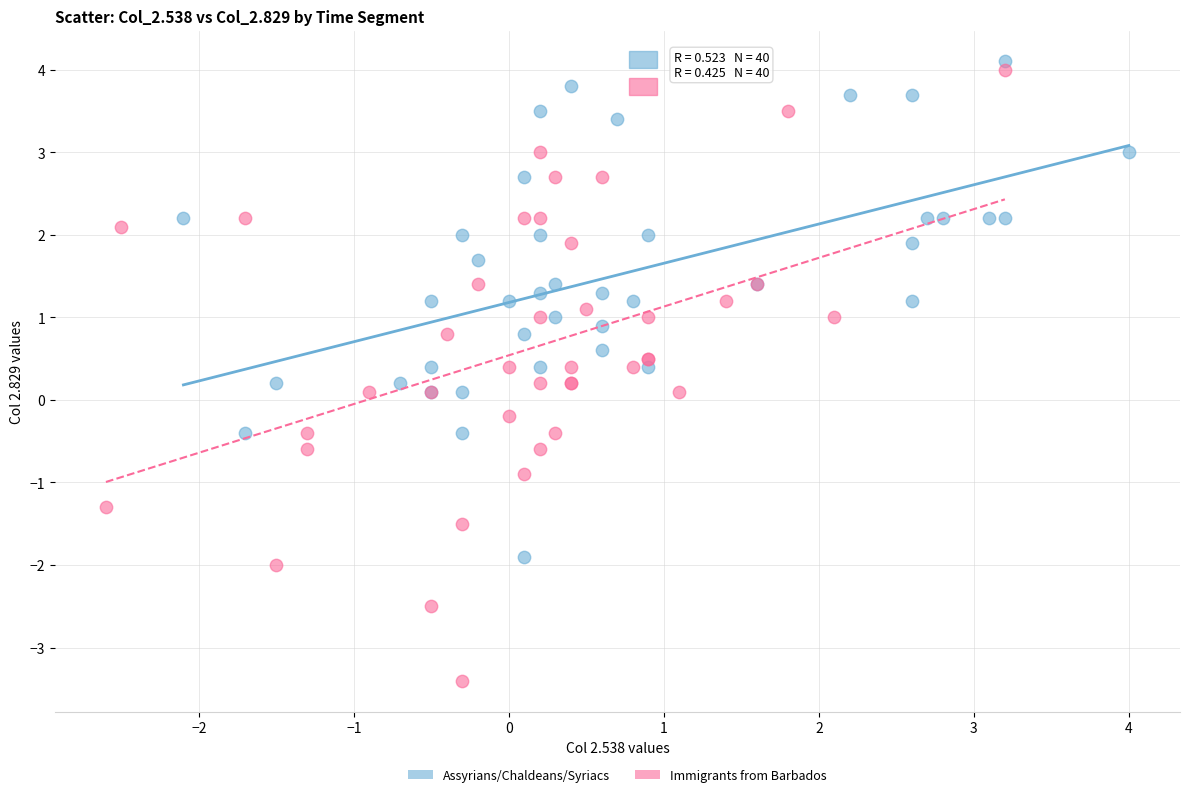

Which series has the widest spread of Y values?

Immigrants from Barbados